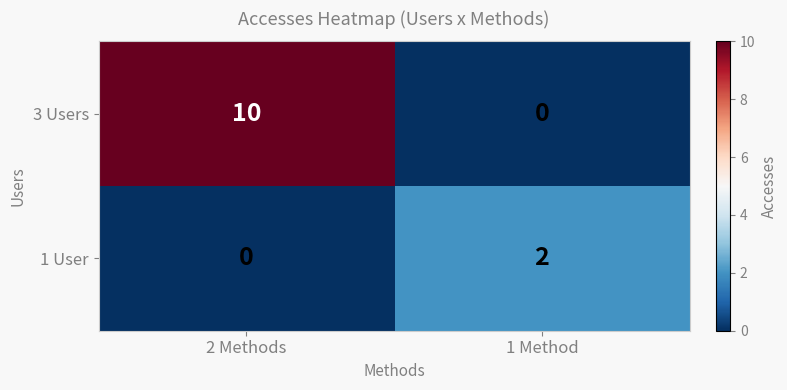

Where is 1 User nearest to the value 1?

2 Methods